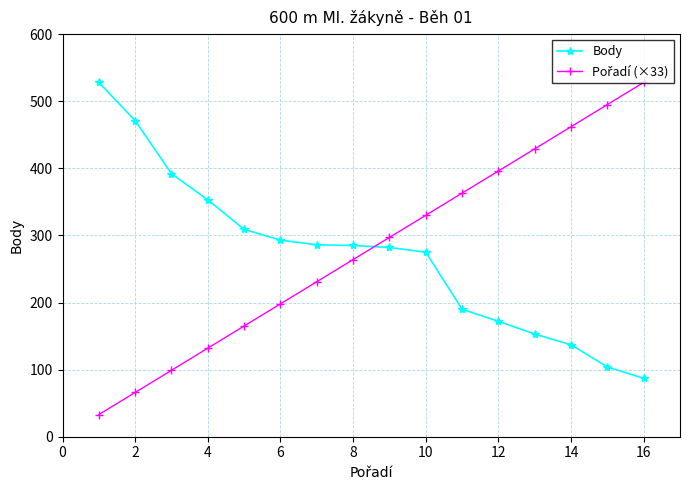

What is the average value of the Body series?

270